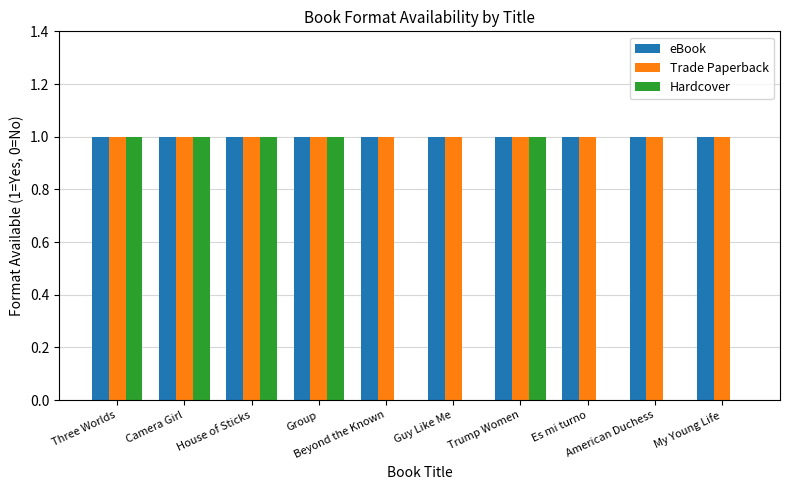

What are all the series names shown in the legend?

eBook, Trade Paperback, Hardcover